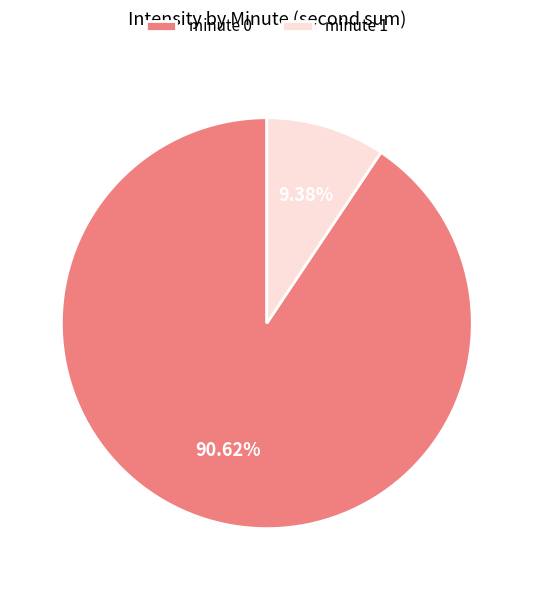

What is the ratio of the value at minute 0 to the value at minute 1?

9.7